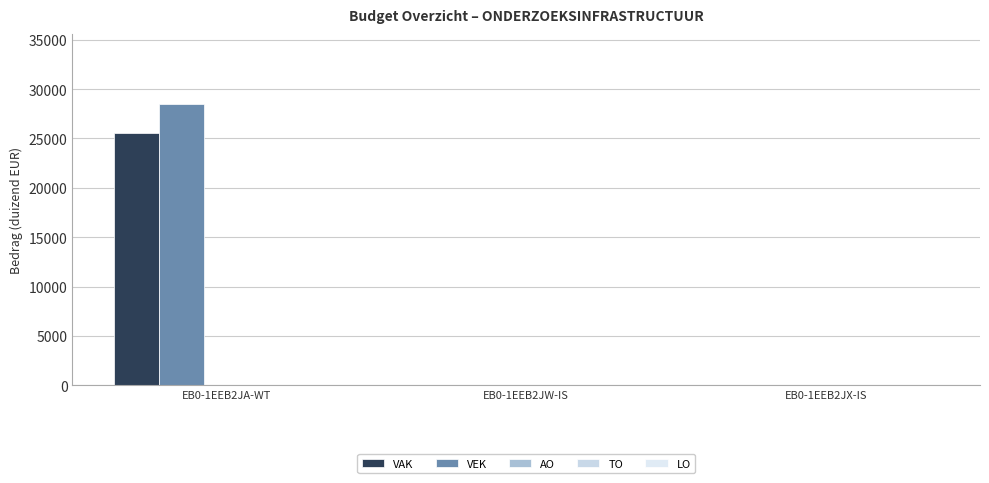

At how many categories does at least one series exceed 5438?

1